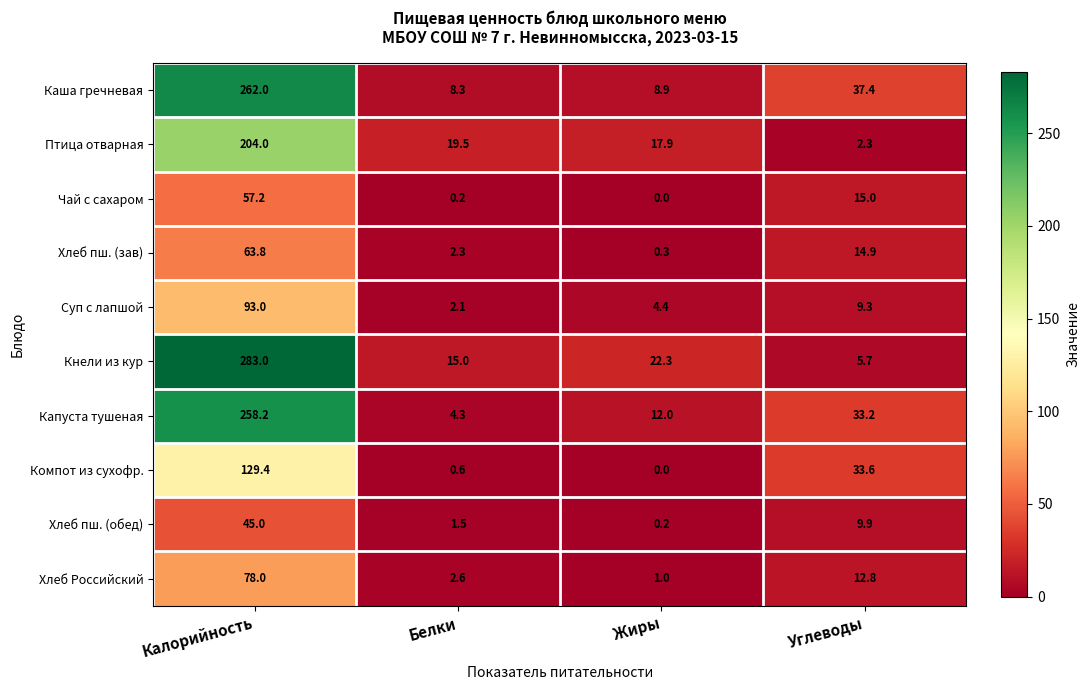

The Хлеб Российский series shows 0.3 at Жиры. True or false?

False